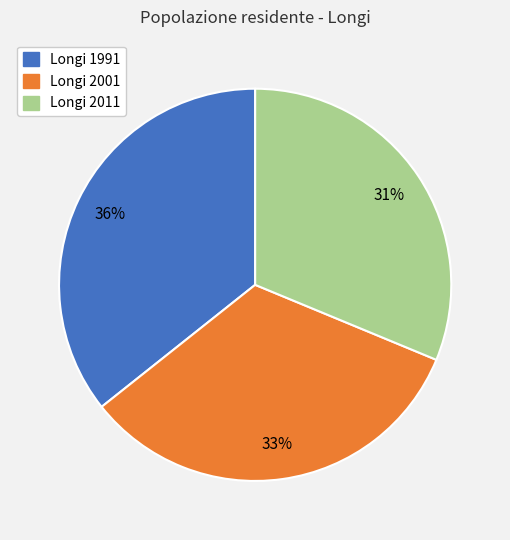

How many segments does this pie chart have?

3